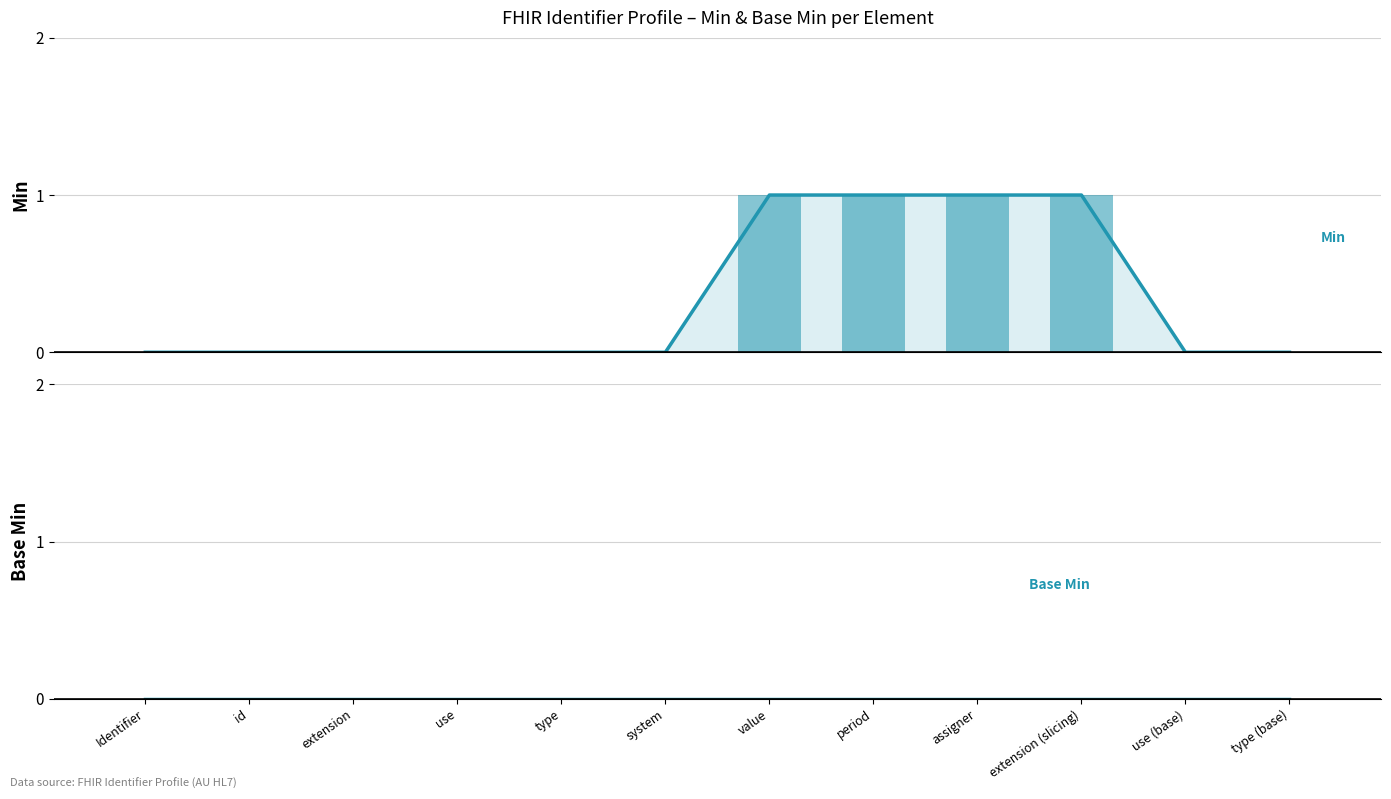

How many Min (trend) values are between 0 and 1?

12